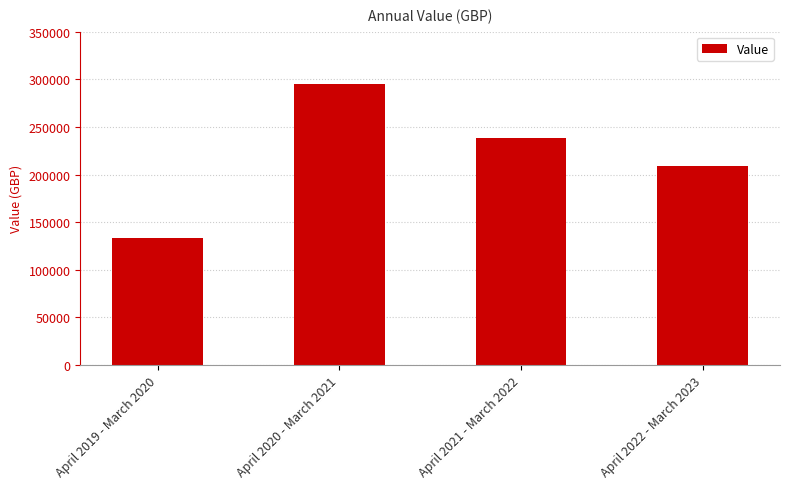

Between April 2022 - March 2023 and April 2021 - March 2022, which is larger?

April 2021 - March 2022